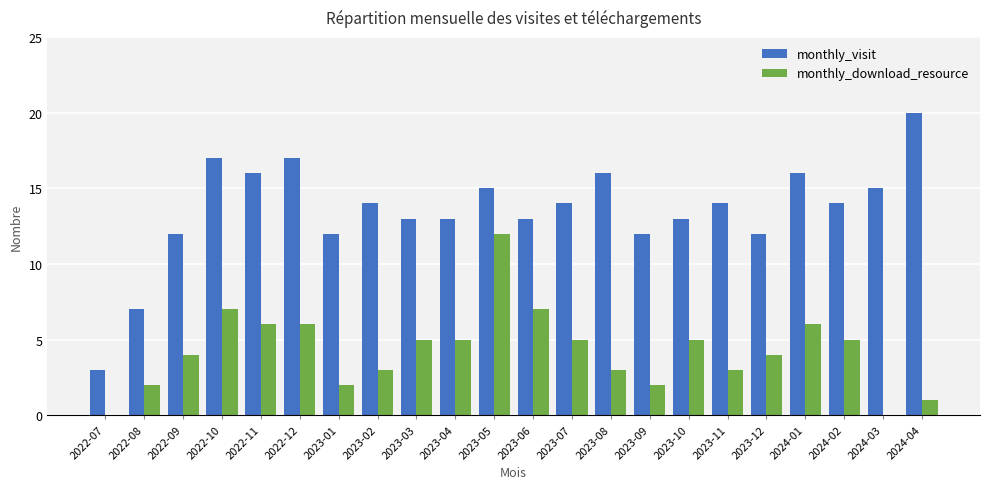

The value of monthly_download_resource at 2022-09 is 2. True or false?

False